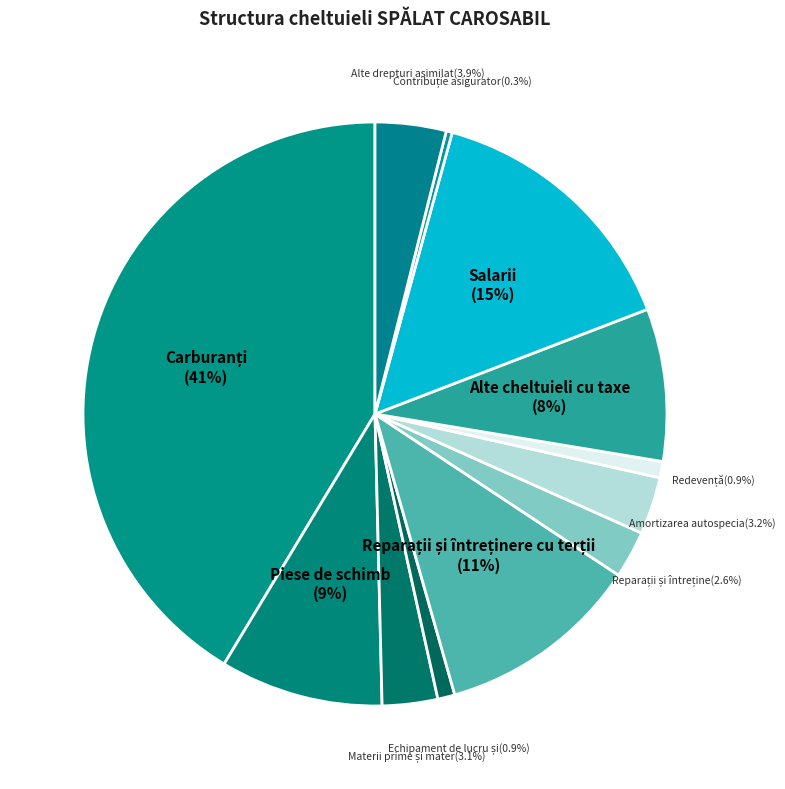

Count the number of slices in the pie.

12